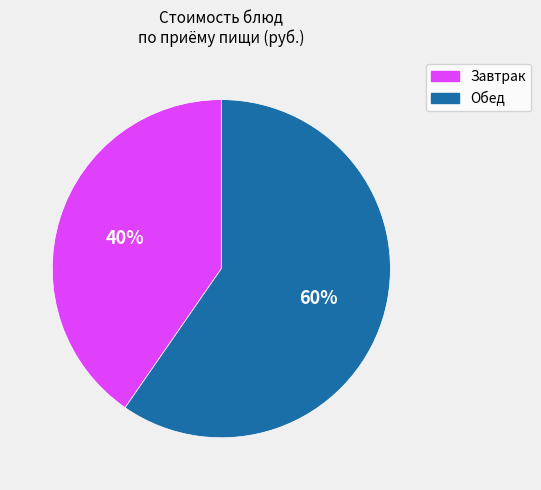

Is there any slice that represents more than half of the pie?

Yes